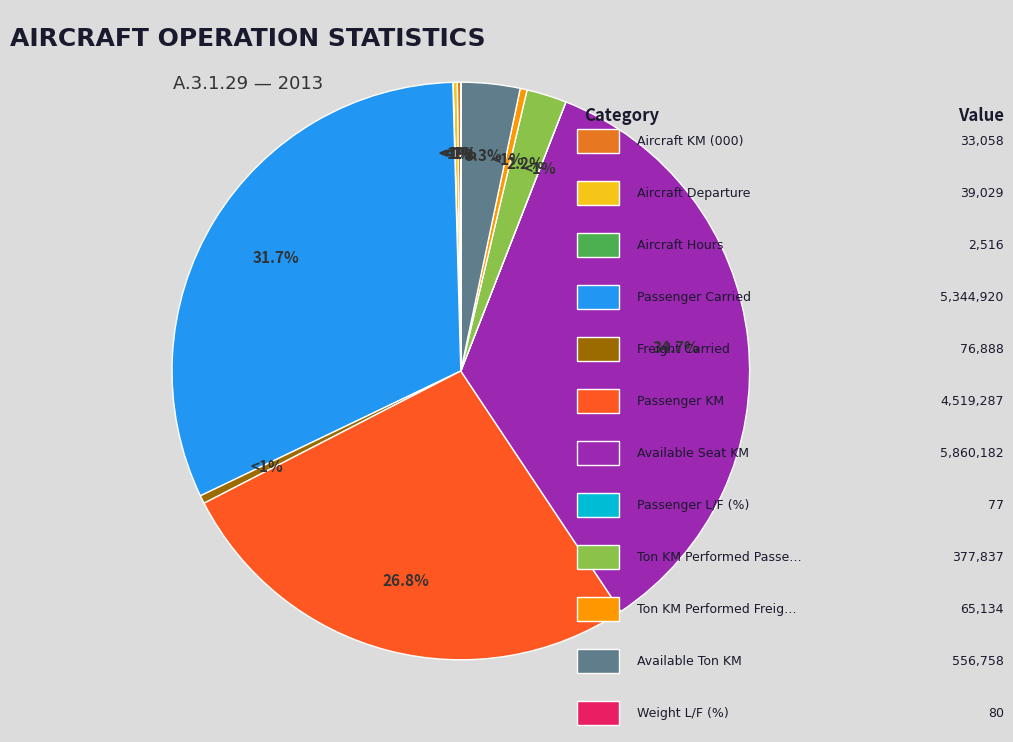

What portion of the pie excludes Passenger L/F (%)?

100.0%